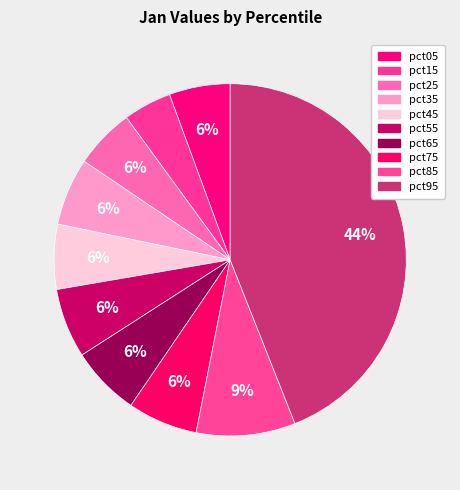

How many segments does this pie chart have?

10